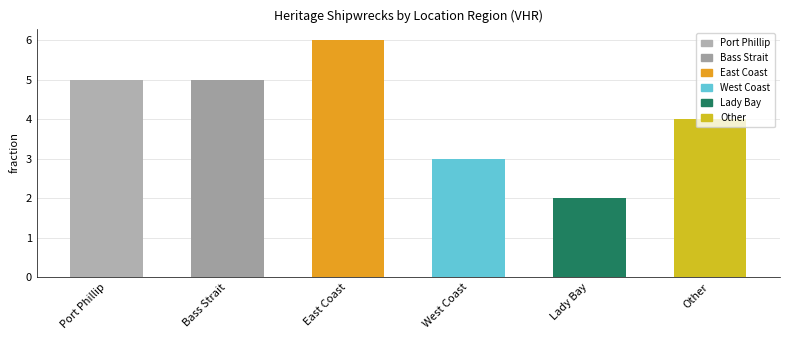

How many data points are less than 5?

3